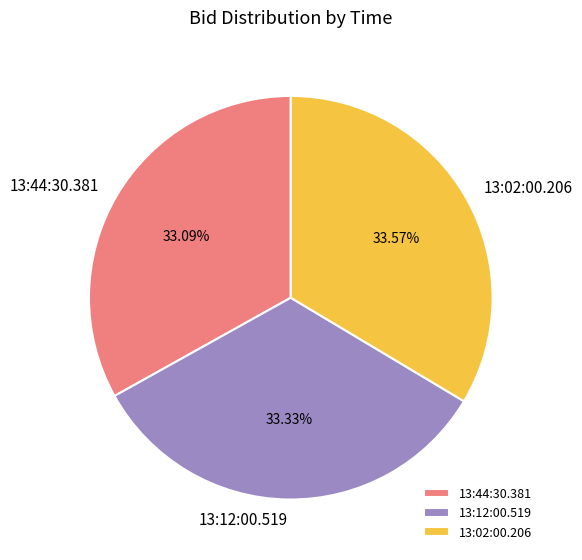

The 13:12:00.519 slice represents 26% of the pie. True or false?

False